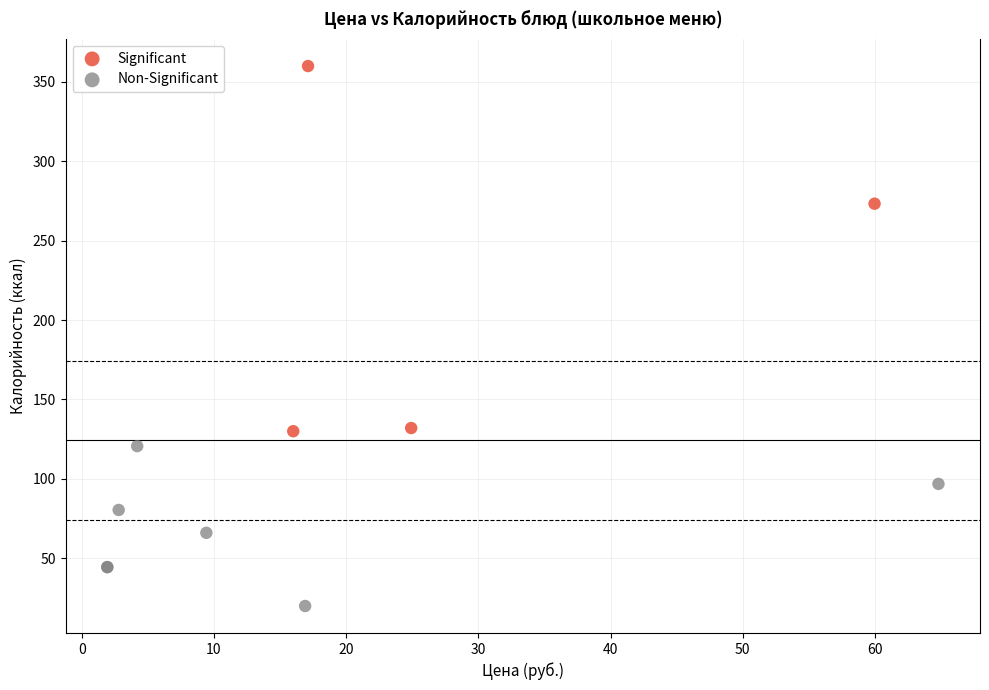

Which series has the largest Y range (max minus min)?

Significant